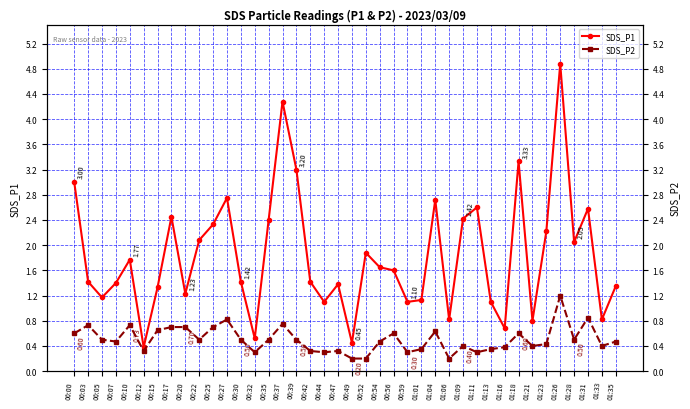

What are all the series names shown in the legend?

SDS_P1, SDS_P2